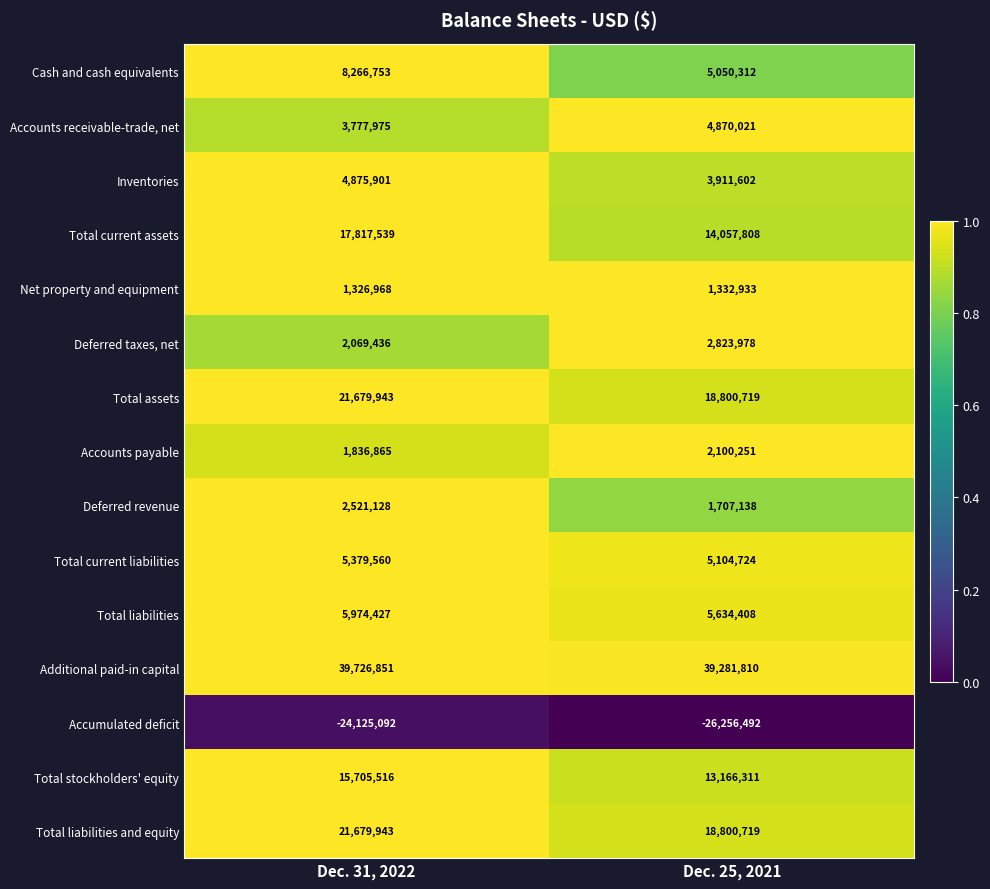

What is the average value of the Accounts receivable-trade, net series?

4323998